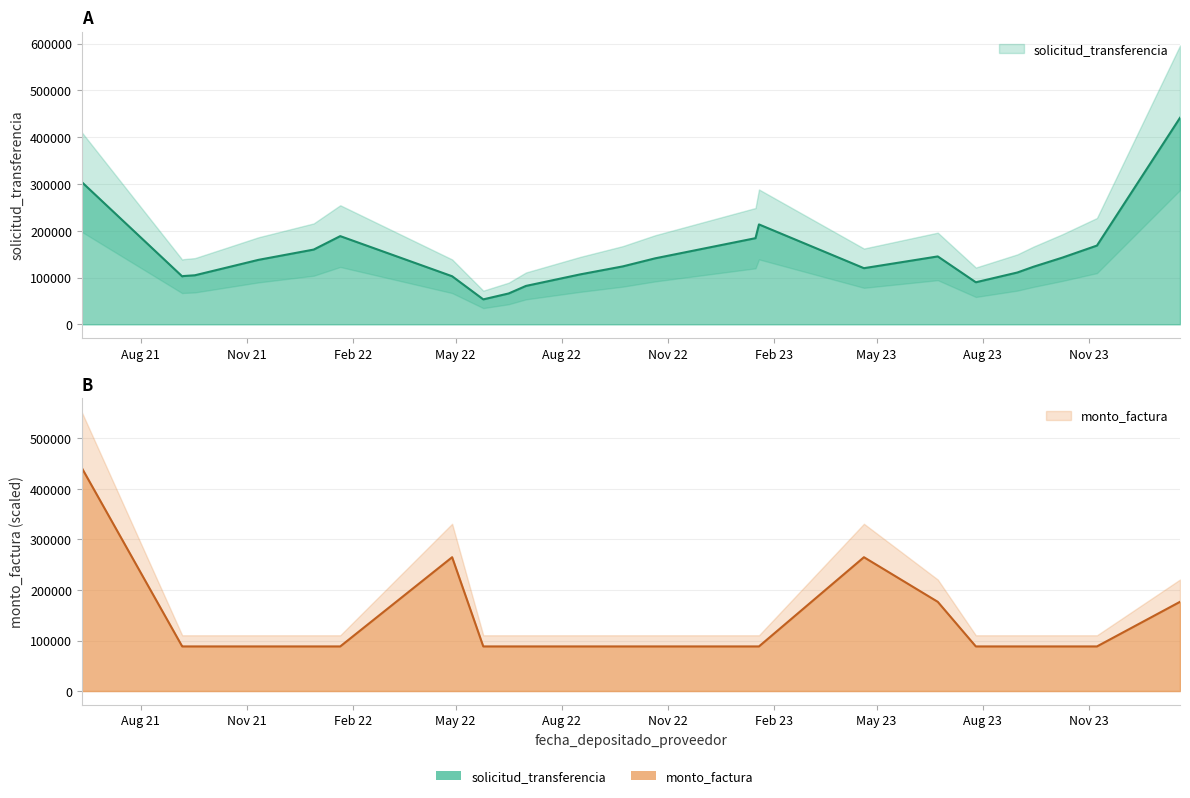

Reading left to right, transcribe all the data shown in this chart.

solicitud_transferencia: 2021-06-11=303965	2021-09-06=102470	2021-09-07=103172	2021-09-17=104838	2021-10-21=125154	2021-11-11=137765	2021-12-29=159793	2022-01-21=188549	2022-04-28=102741	2022-05-25=53304	2022-06-16=65948	2022-07-01=82080	2022-08-17=106734	2022-09-23=123858	2022-10-21=141080	2022-11-21=156424	2023-01-16=184172	2023-01-19=213556	2023-04-20=120009	2023-06-23=145143	2023-07-26=89896	2023-08-31=110765	2023-09-14=123092	2023-10-09=142593	2023-11-08=168351	2024-01-19=441515
monto_factura: 2021-06-11=441515	2021-09-06=88303	2021-09-07=88303	2021-09-17=88303	2021-10-21=88303	2021-11-11=88303	2021-12-29=88303	2022-01-21=88303	2022-04-28=264909	2022-05-25=88303	2022-06-16=88303	2022-07-01=88303	2022-08-17=88303	2022-09-23=88303	2022-10-21=88303	2022-11-21=88303	2023-01-16=88303	2023-01-19=88303	2023-04-20=264909	2023-06-23=176606	2023-07-26=88303	2023-08-31=88303	2023-09-14=88303	2023-10-09=88303	2023-11-08=88303	2024-01-19=176606